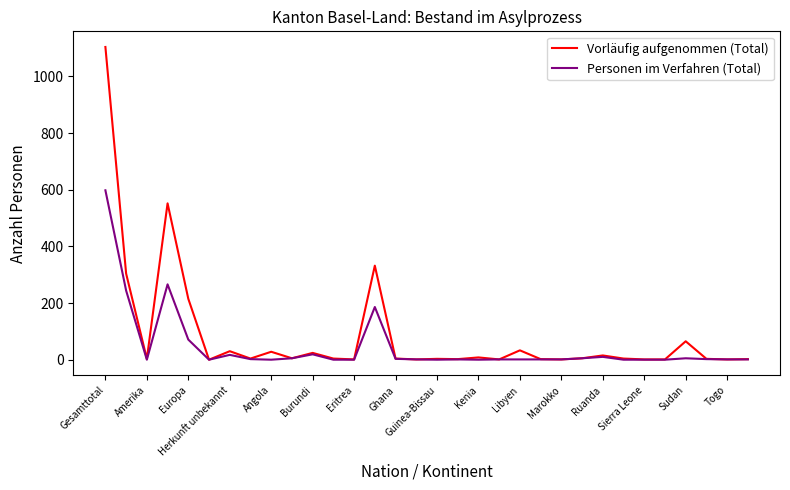

What is the greatest value displayed?

1104